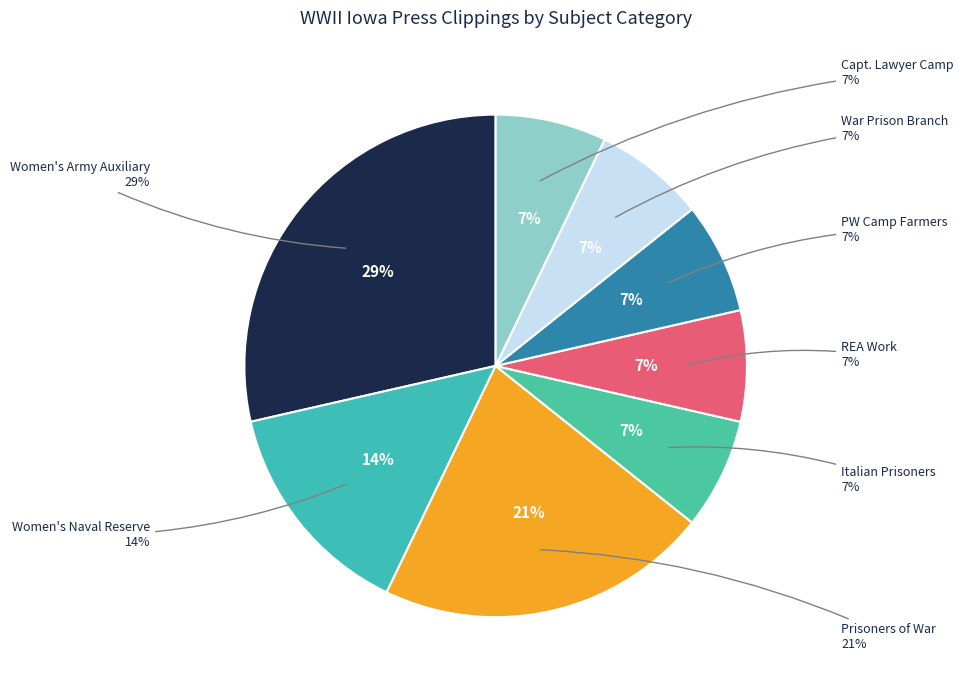

The PW Camp Farmers slice represents 7% of the pie. True or false?

True